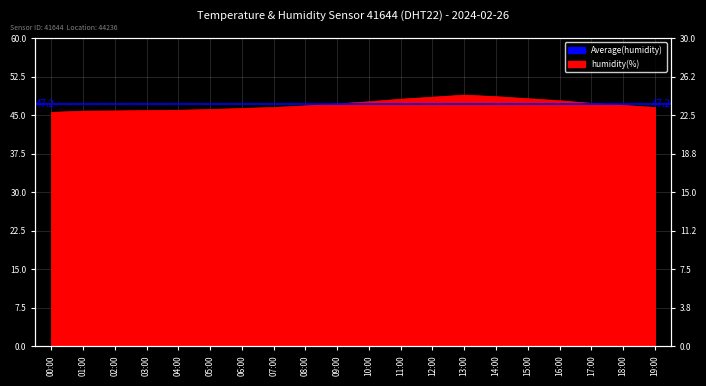

Rank the categories by value from highest to lowest.

13:00, 14:00, 12:00, 15:00, 11:00, 16:00, 10:00, 17:00, 09:00, 18:00, 08:00, 07:00, 19:00, 06:00, 05:00, 04:00, 03:00, 02:00, 01:00, 00:00